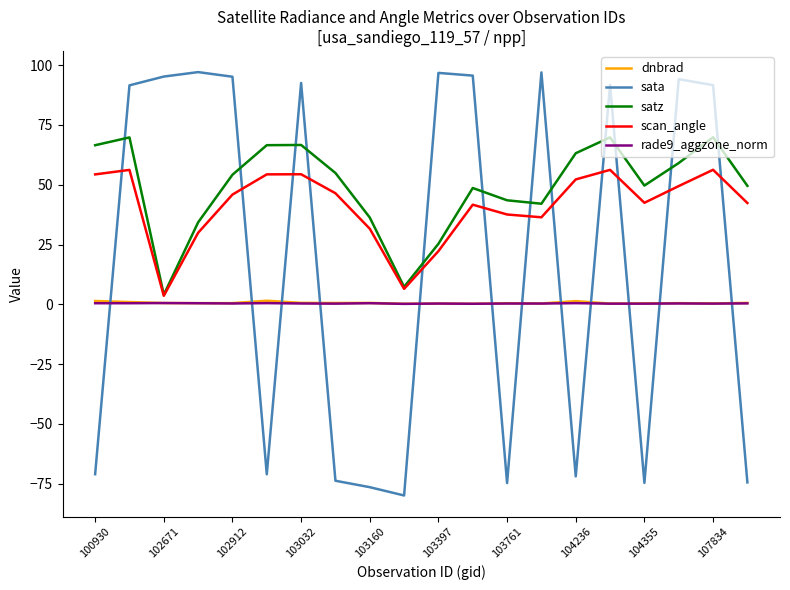

Which series has the largest total across all categories?

satz